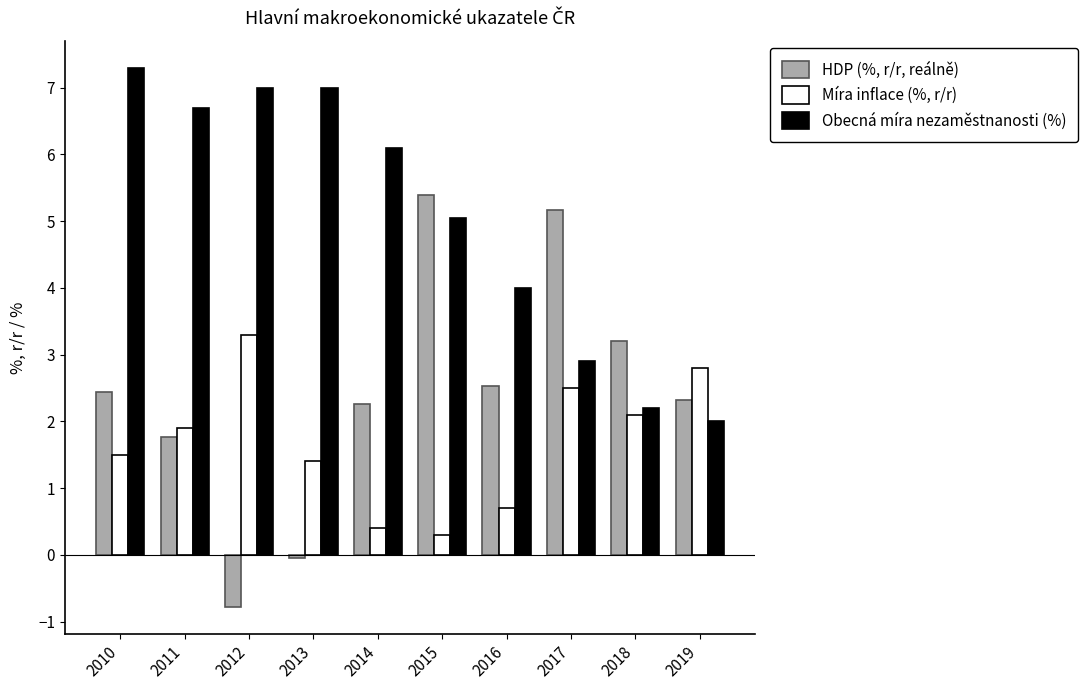

What is the average value of the Obecná míra nezaměstnanosti (%) series?

5.0